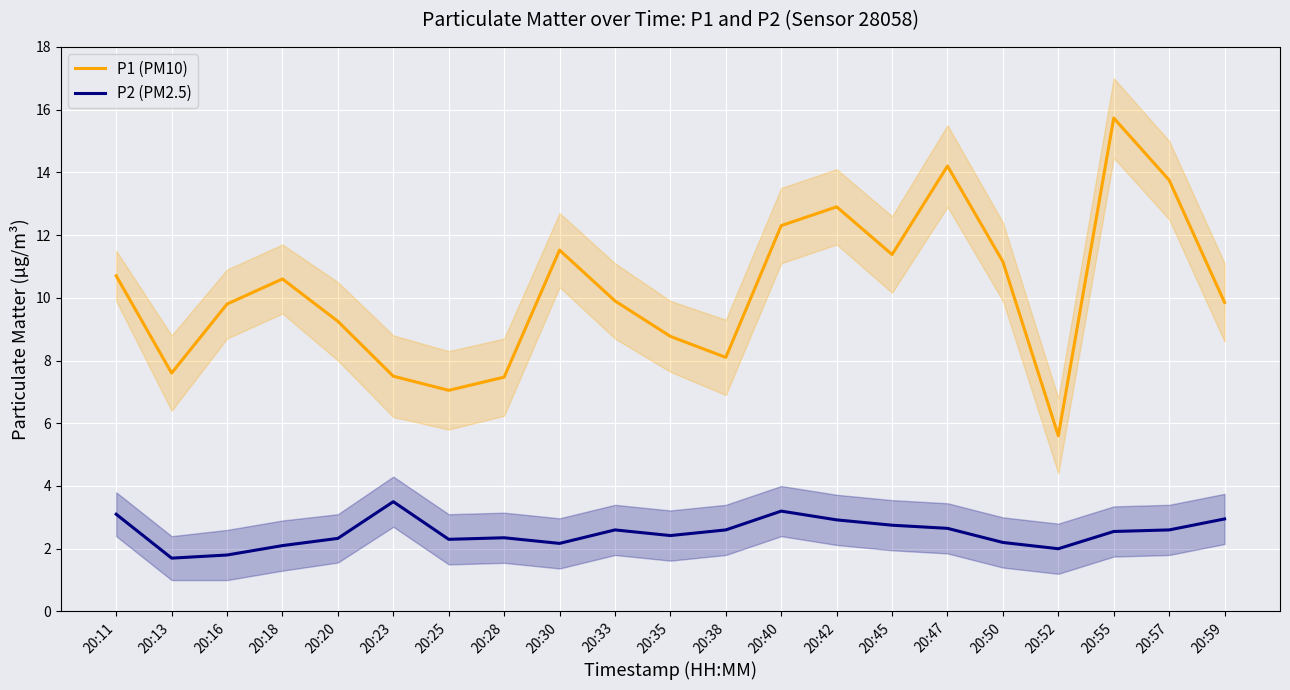

What is the sum of the P2 (PM2.5) values at 20:57 and 20:33?

5.2